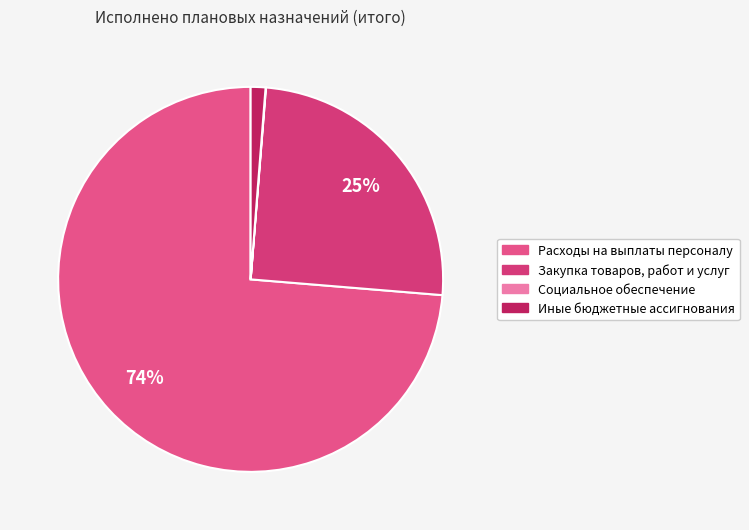

What is the total percentage of Социальное обеспечение and Закупка товаров, работ и услуг?

25.1%